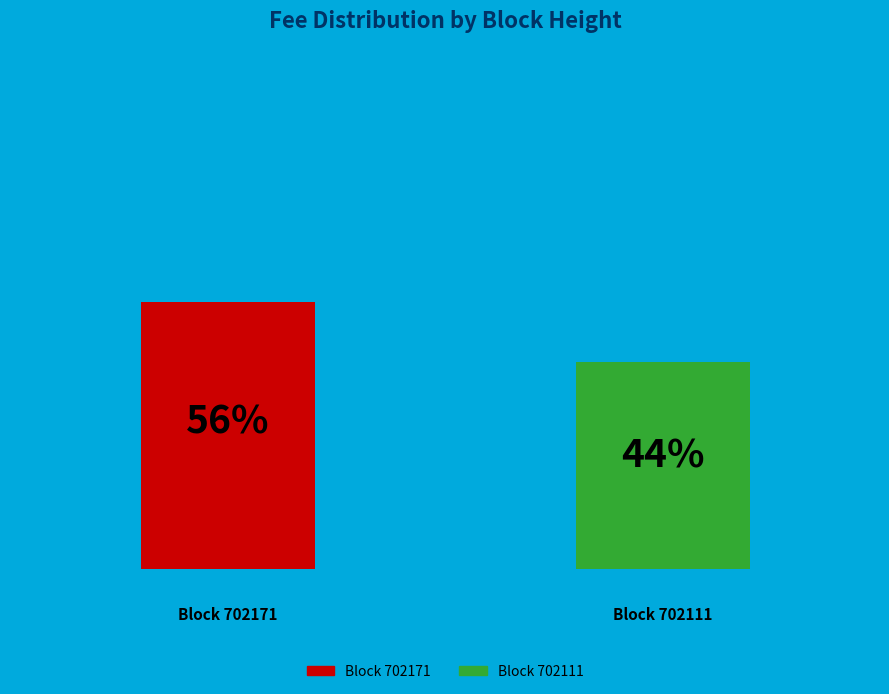

What are all the series names shown in the legend?

Block 702171, Block 702111